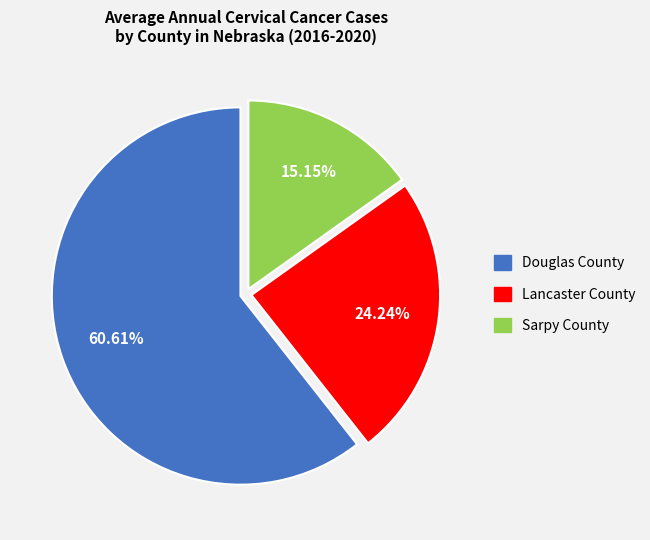

What is the smallest slice in the pie chart?

Sarpy County